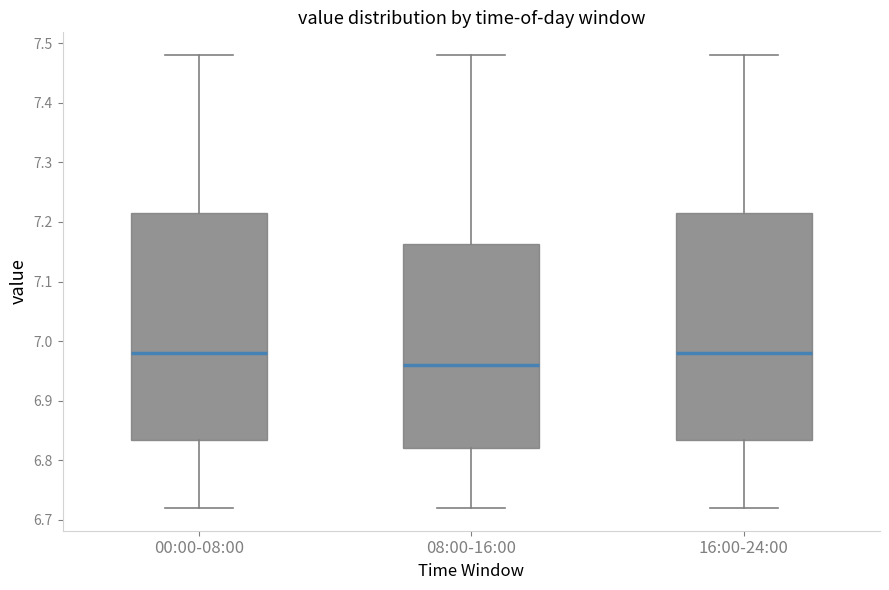

Where does the median line of the box for 16:00-24:00 sit on the y-axis? The values are not printed on the chart, so give them approximately, as read against the axis.

6.98